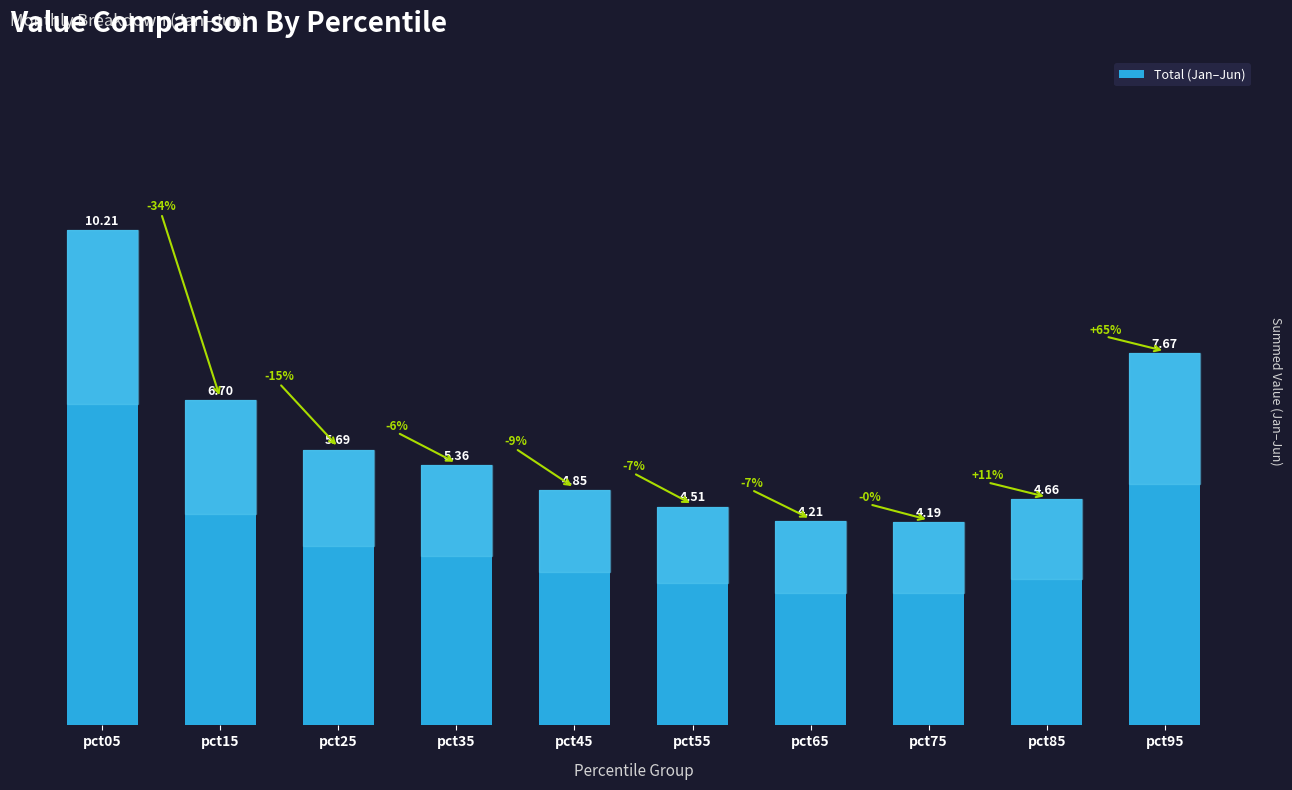

The value at pct45 is 8.2. True or false?

False